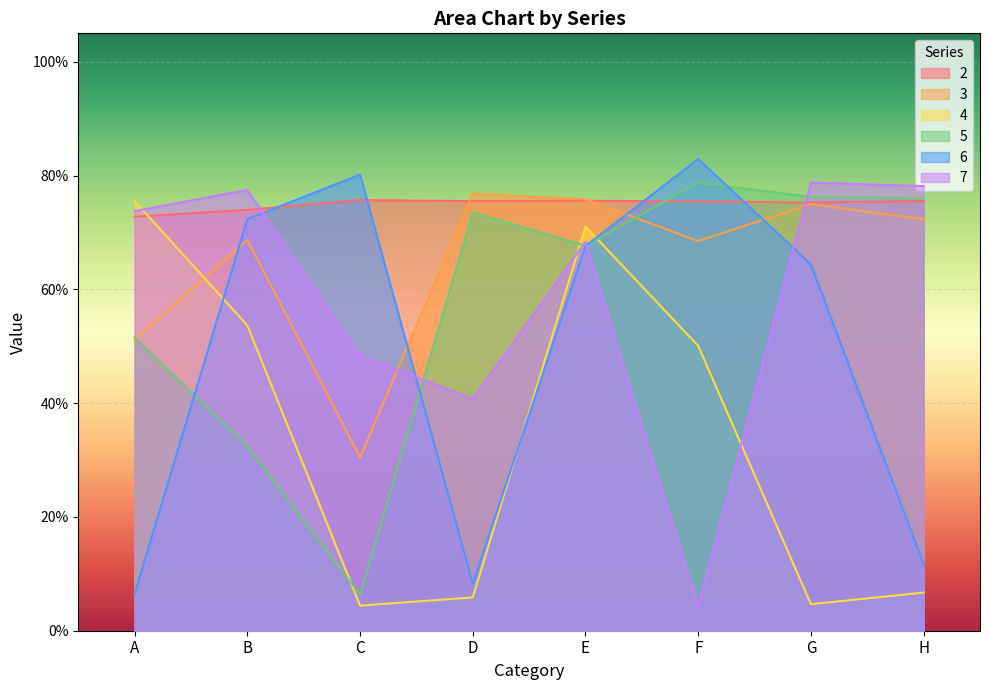

What is the spread (max minus min) of values at G?

0.7